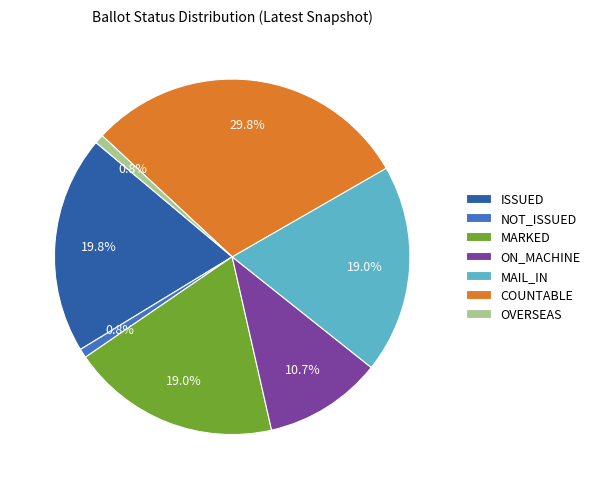

To the nearest percent, what percentage of the pie is MARKED?

19%